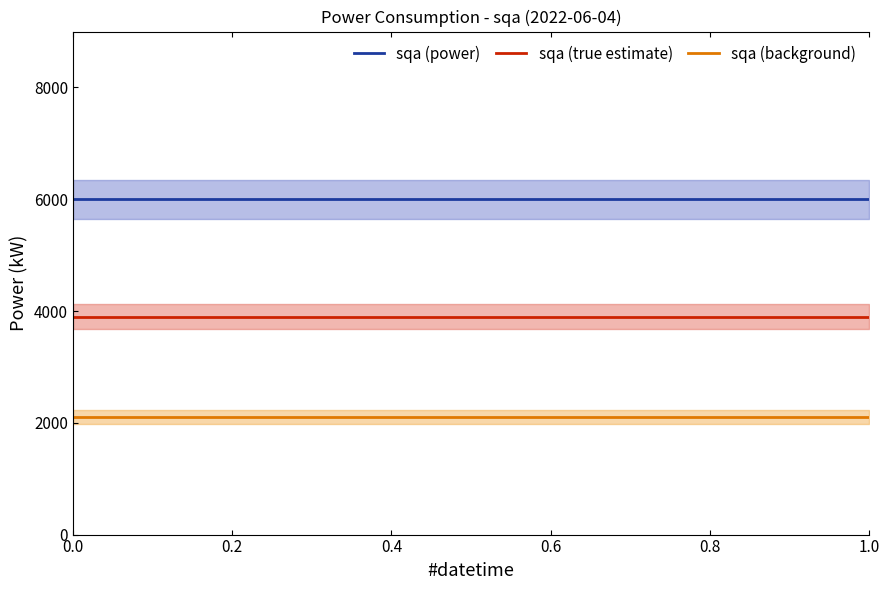

True or false: sqa (power) and sqa (true estimate) cross at least once.

False